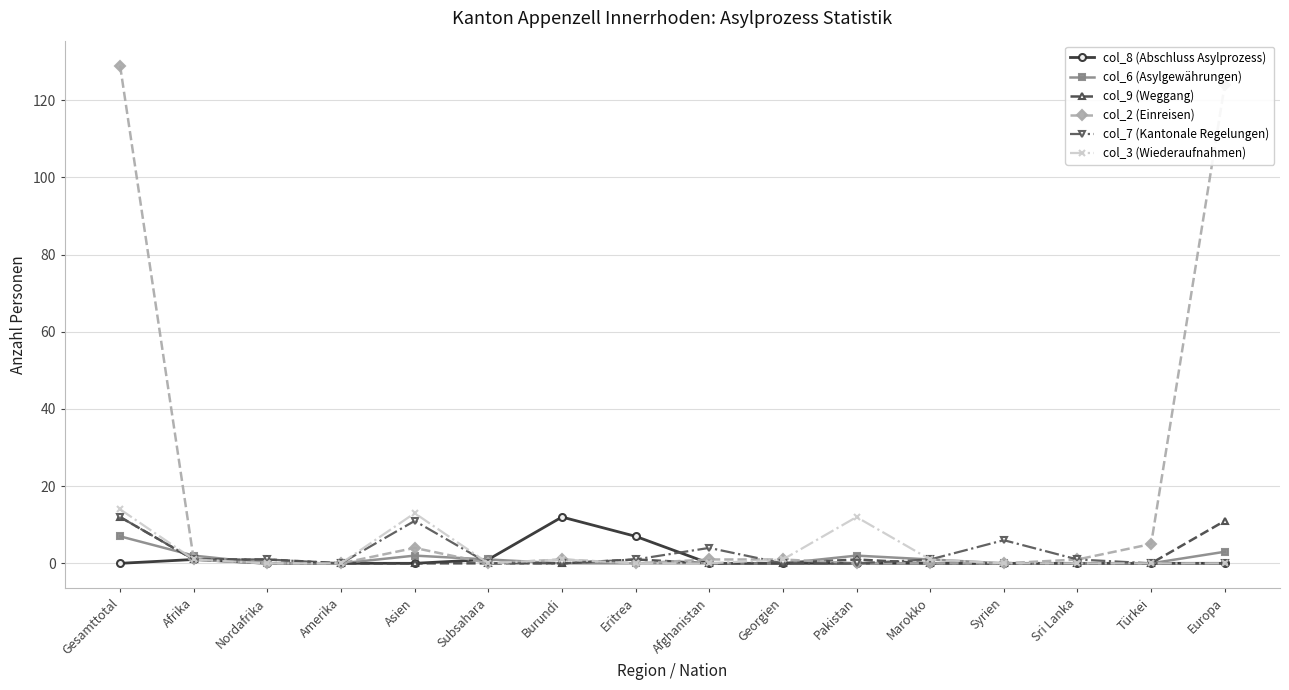

What is the greatest value displayed?

129